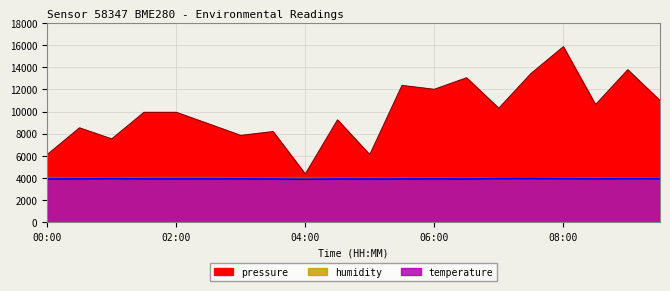

Which series has the largest total across all categories?

pressure